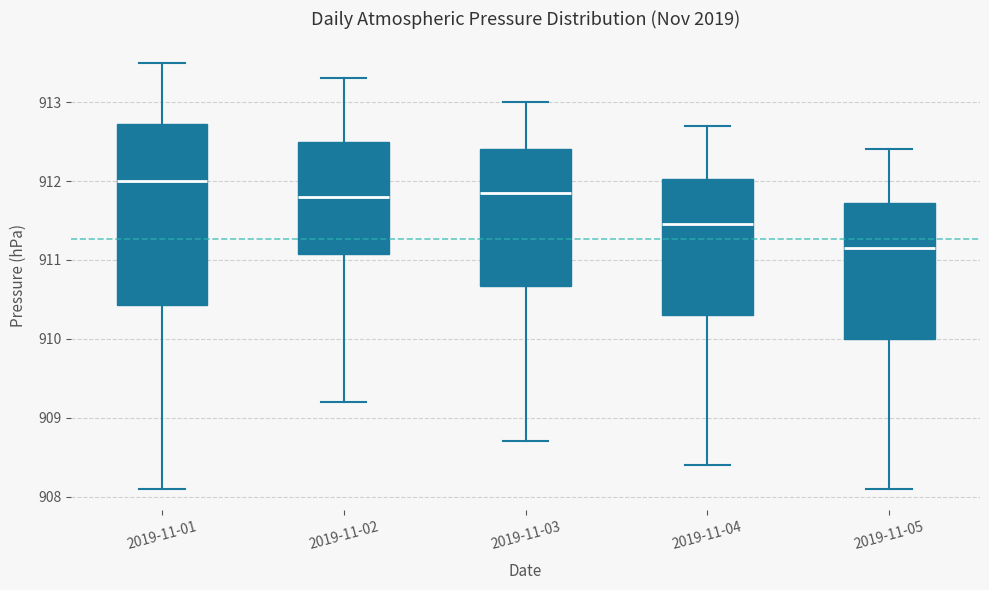

Where does the upper whisker of the box for 2019-11-04 end on the y-axis? The values are not printed on the chart, so give them approximately, as read against the axis.

912.7